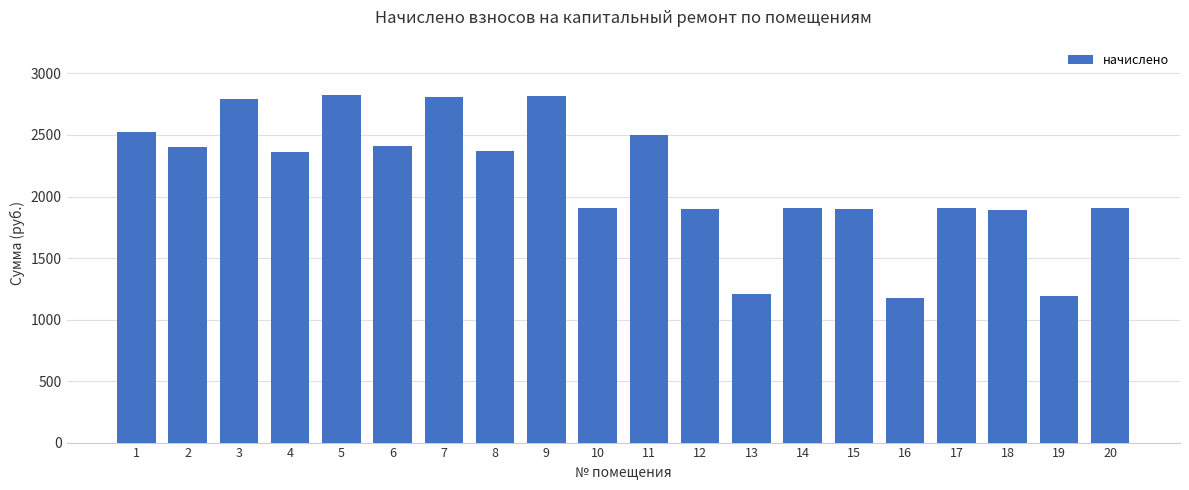

The value at 5 is 1857.7. True or false?

False